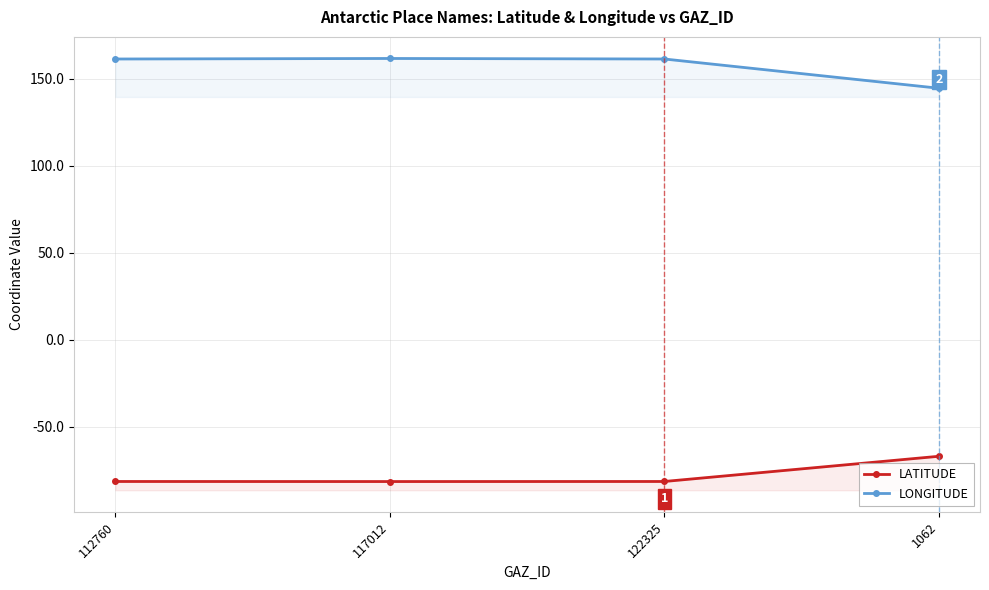

What is the sum of the LATITUDE values at 112760 and 1062?

-148.5